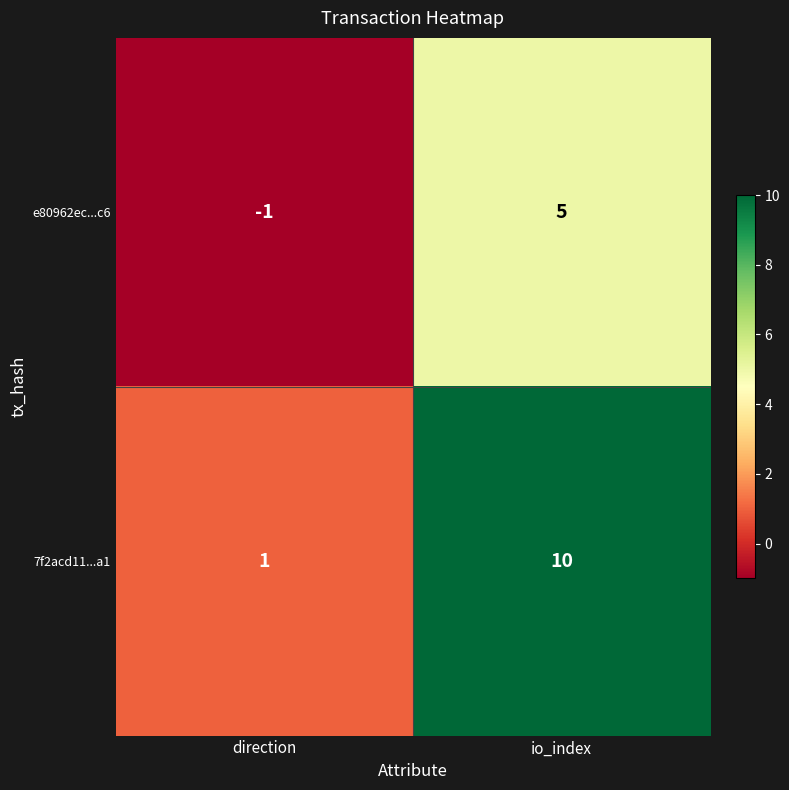

Reading left to right, list all the values displayed in this chart.

e80962ec...c6: -1	5
7f2acd11...a1: 1	10